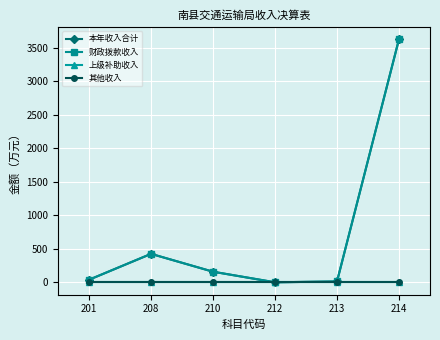

Does the chart display data point markers on the line(s)?

Yes